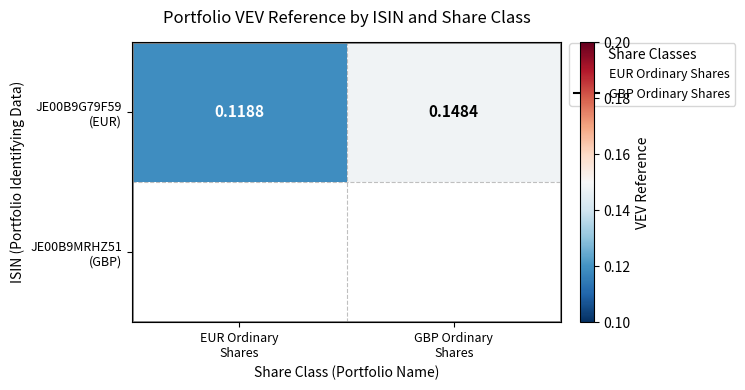

List the labels in order of value, largest first.

GBP Ordinary
Shares, EUR Ordinary
Shares